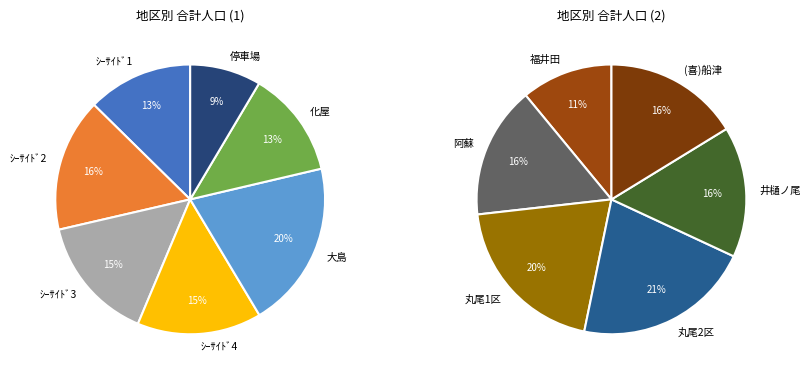

Is it true that 停車場 is 1% of the pie?

False